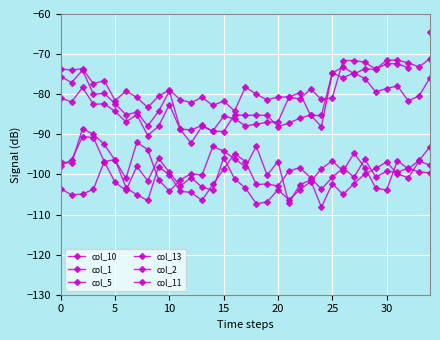

At which category does col_2 reach its first local valley?

5